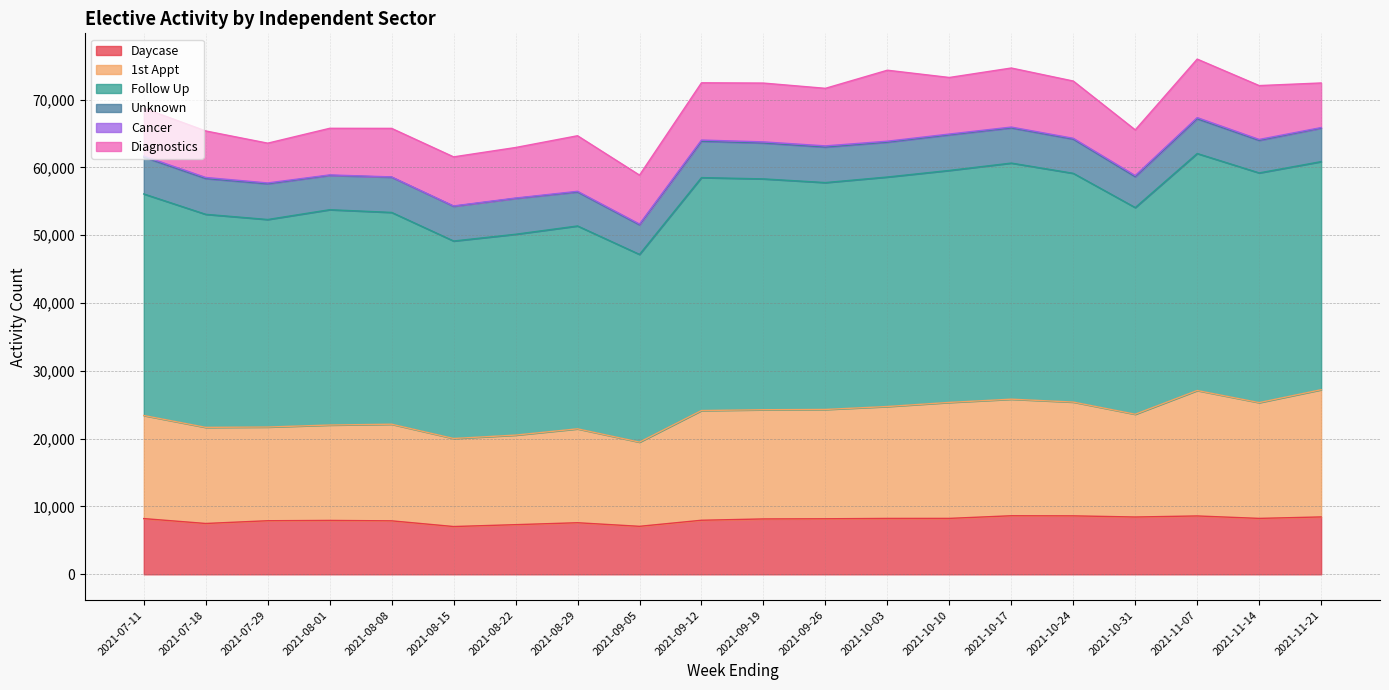

What is the value of the 1st Appt point at the 17th from the left?

23600